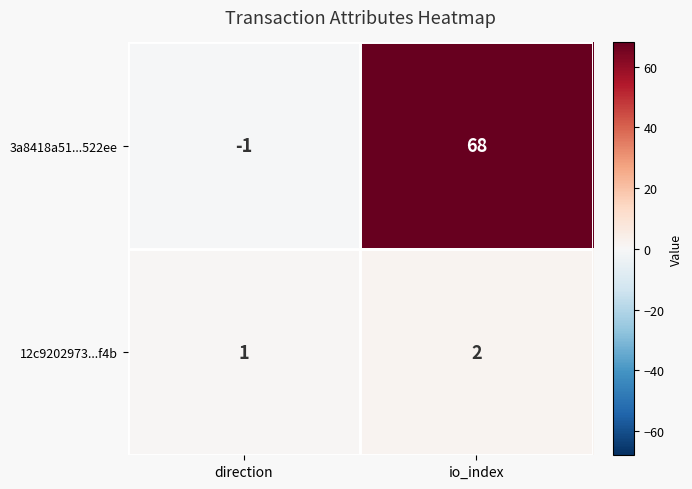

Rank the series by their average value, from highest to lowest.

3a8418a51...522ee, 12c9202973...f4b